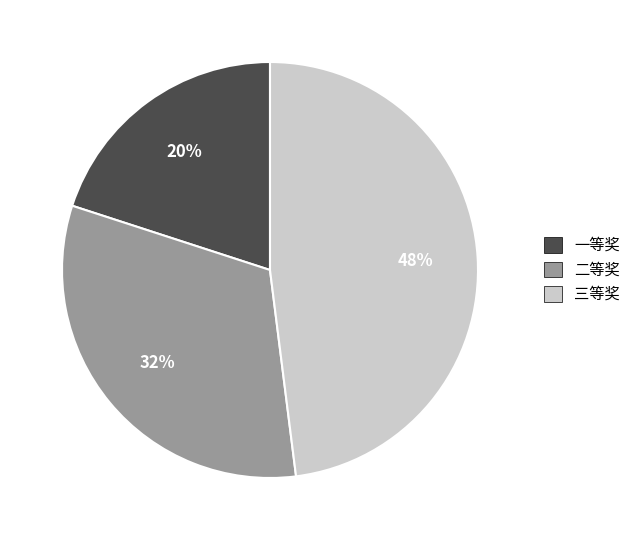

To the nearest percent, what is the average slice percentage?

33%